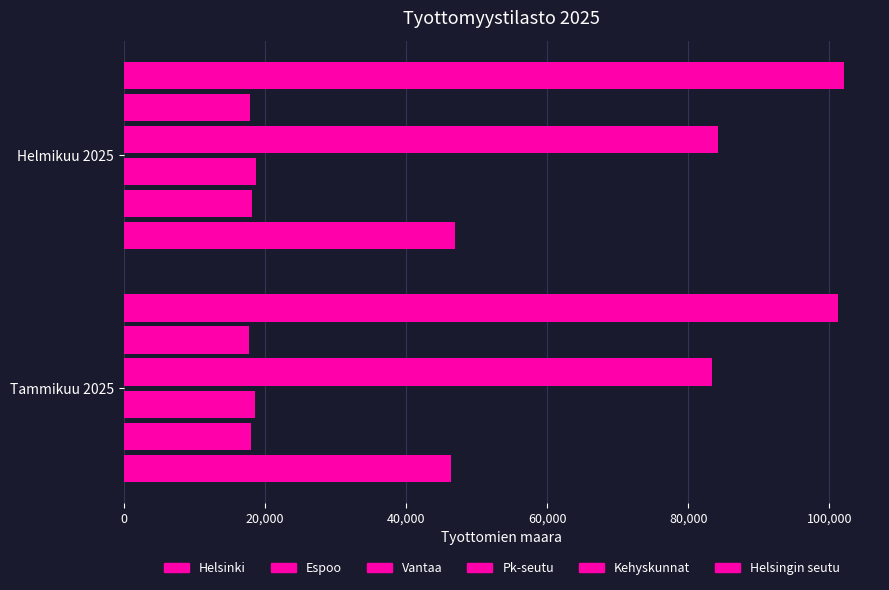

How many data points in Vantaa are less than 18700?

1